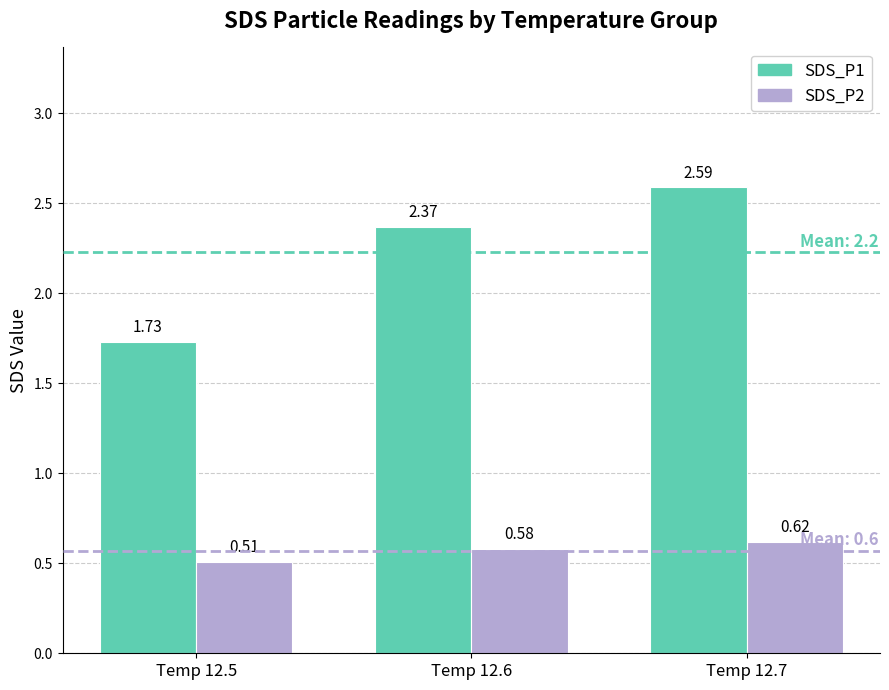

Is it true that SDS_P1 equals 3.0 at Temp 12.5?

False